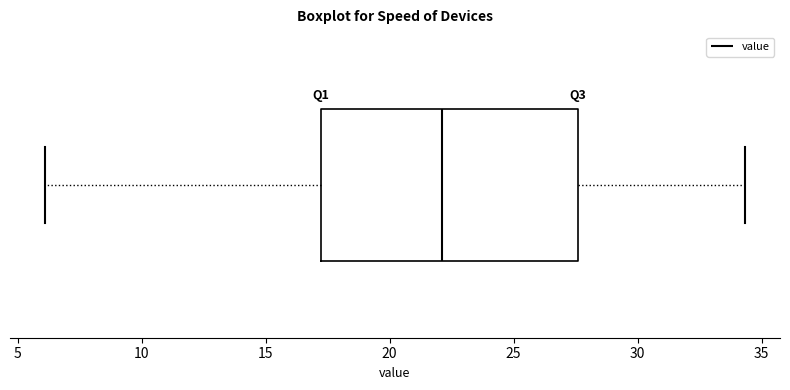

Transcribe this box plot: give where the median line is, the range the box spans, and where the two whiskers end, as read against the x-axis. The values are not printed on the chart, so give them approximately, as read against the axis.

median 22.0, box 17.0 to 27.5, whiskers 6.0 to 34.5